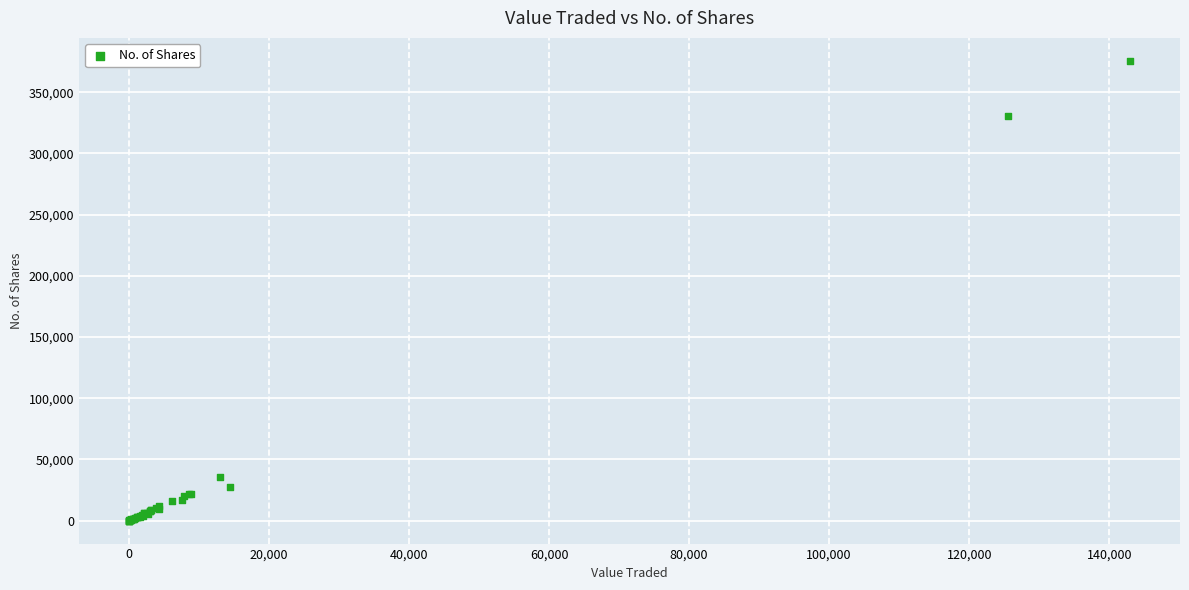

What Y value in the scatter plot is closest to 187817?

330736